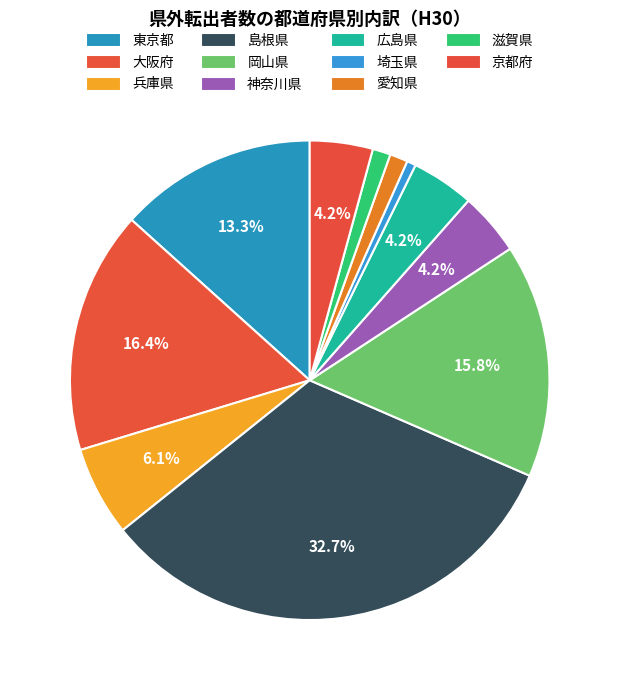

To the nearest percent, what is the average slice percentage?

9%